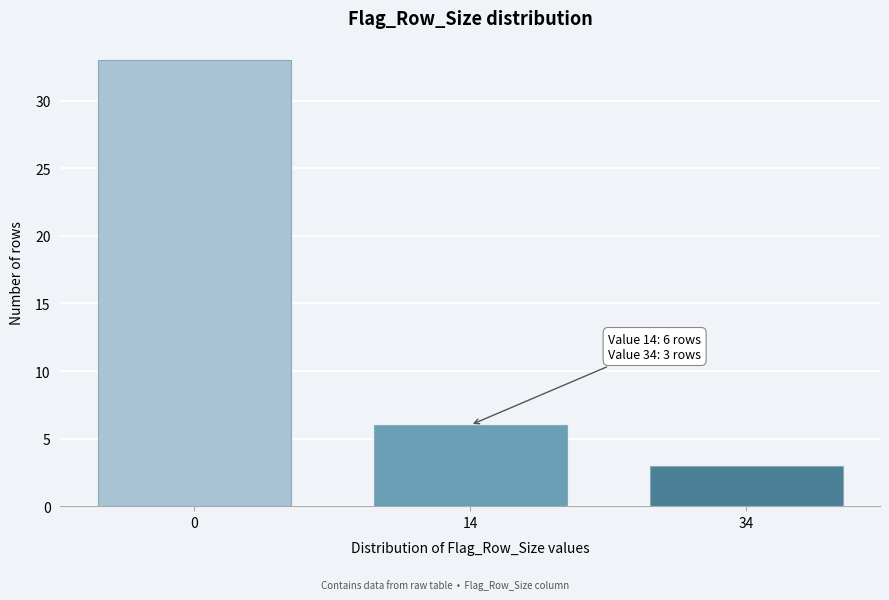

Reading right to left, list all the values displayed in this chart.

3	6	33